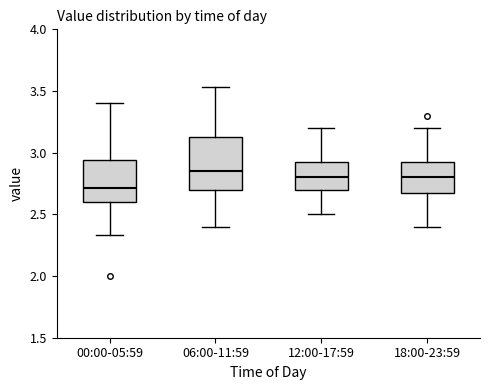

Reading left to right, read every box against the y-axis: the position of its median line, the range the box covers, and the ends of its whiskers. The values are not printed on the chart, so give them approximately, as read against the axis.

00:00-05:59: median 2.70, box 2.60 to 2.95, whiskers 2.35 to 3.40
06:00-11:59: median 2.85, box 2.70 to 3.15, whiskers 2.40 to 3.55
12:00-17:59: median 2.80, box 2.70 to 2.95, whiskers 2.50 to 3.20
18:00-23:59: median 2.80, box 2.70 to 2.95, whiskers 2.40 to 3.20